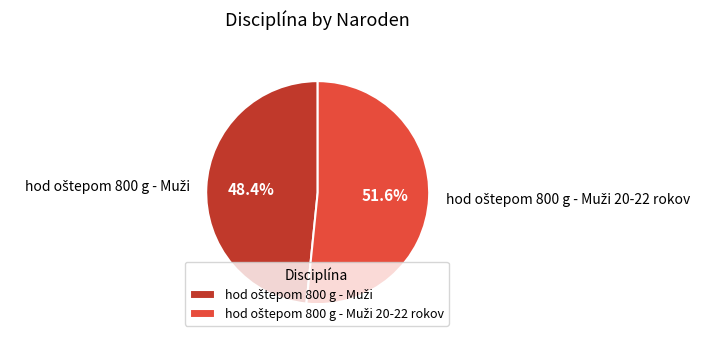

Is there any slice that represents more than half of the pie?

Yes